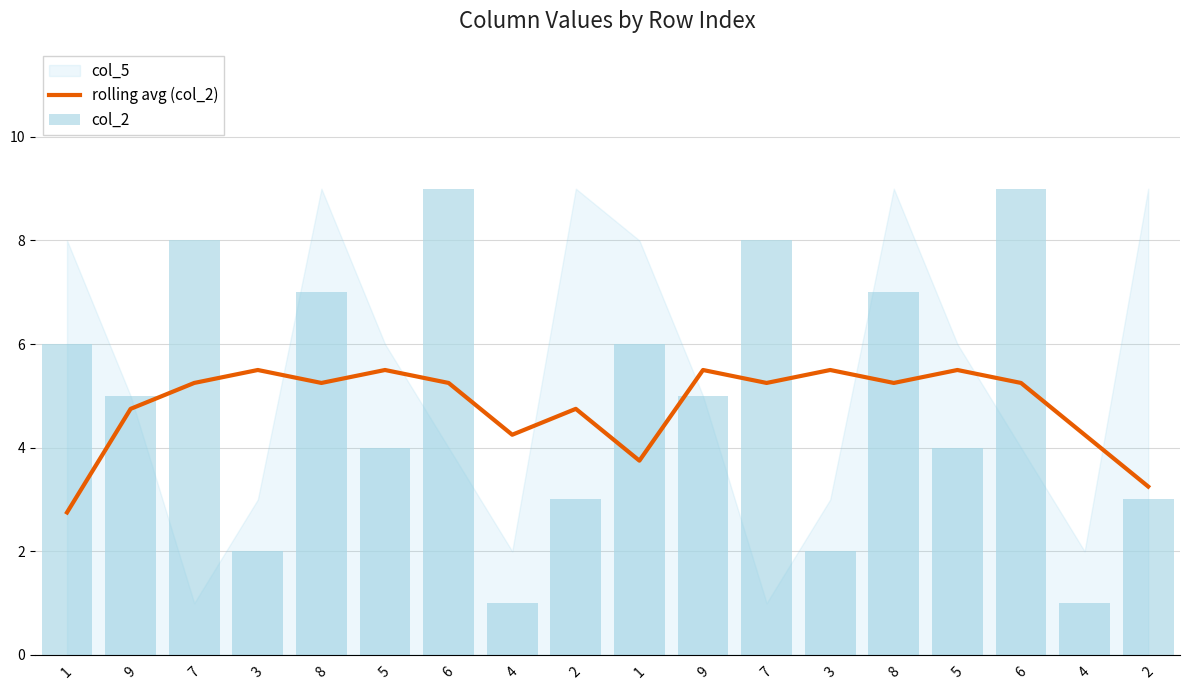

At which category is the sum across all series the highest?

6